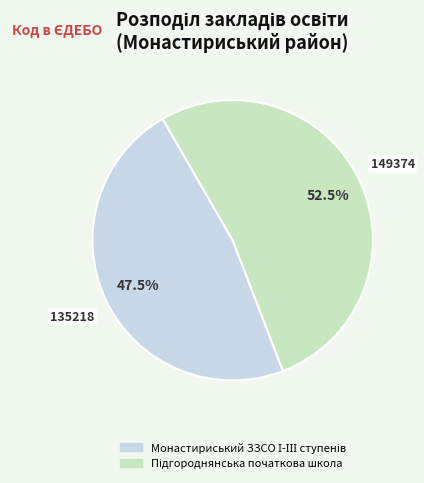

Does any single category account for the majority?

Yes